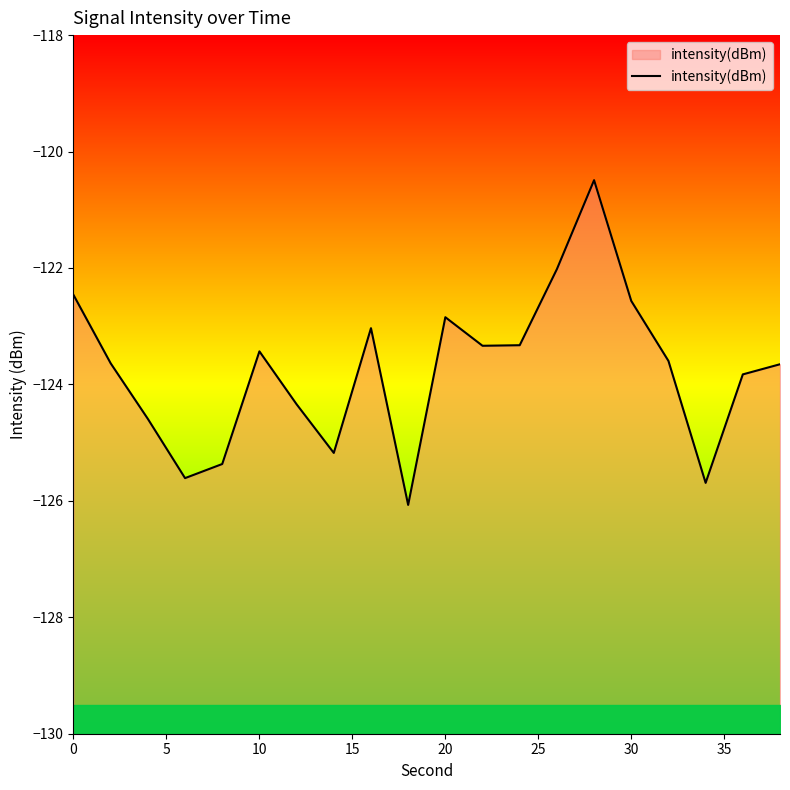

What is the highest value of the intensity(dBm) series?

-120.5